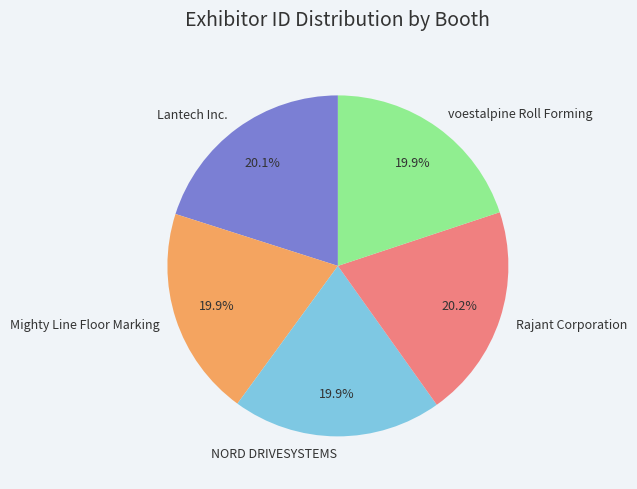

True or false: Mighty Line Floor Marking accounts for 11% of the total.

False